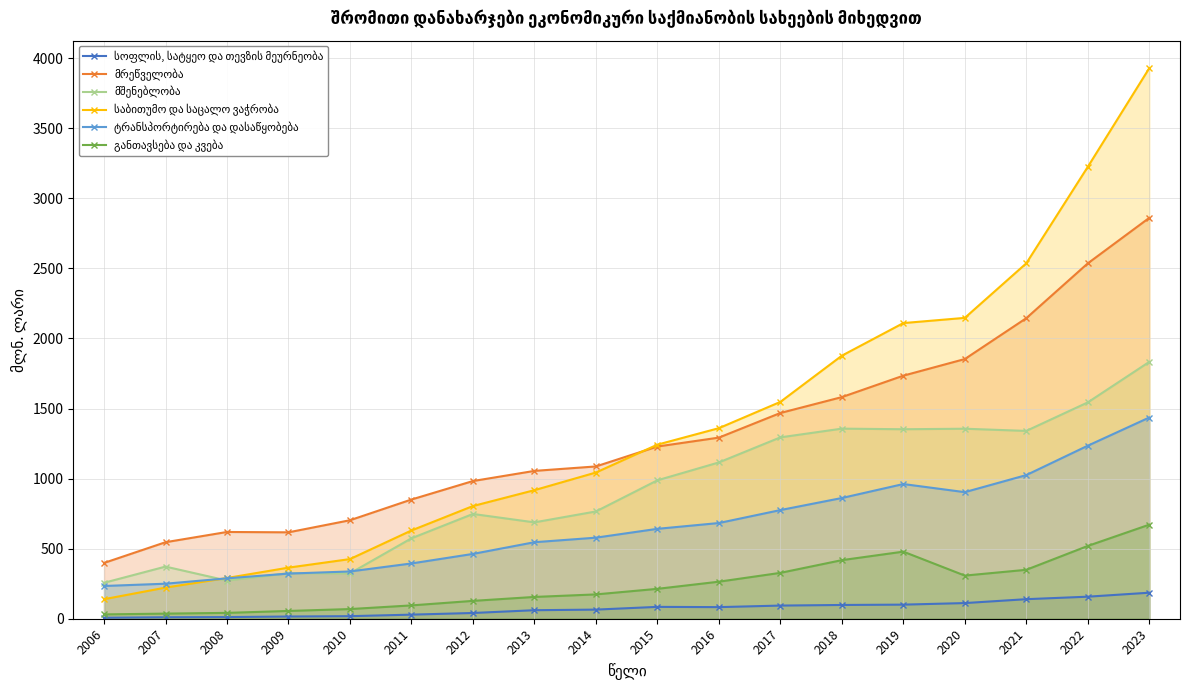

How many categories are shown in the chart?

18